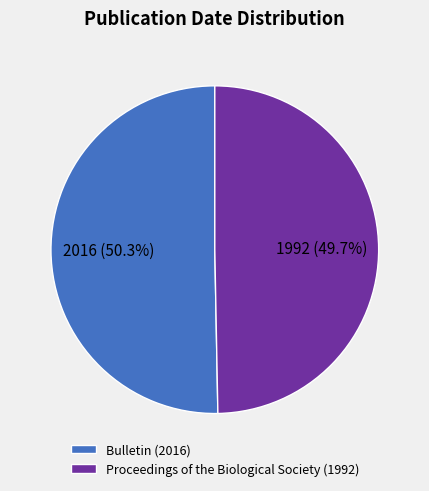

How many segments does this pie chart have?

2